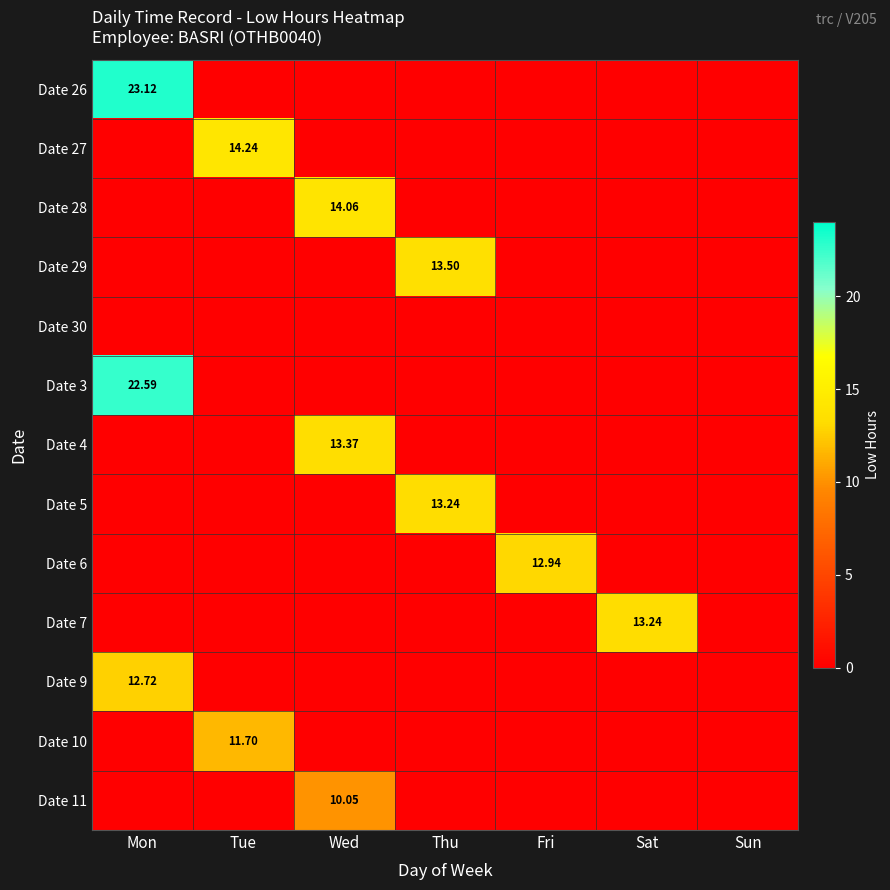

Count the number of data series in this chart.

13